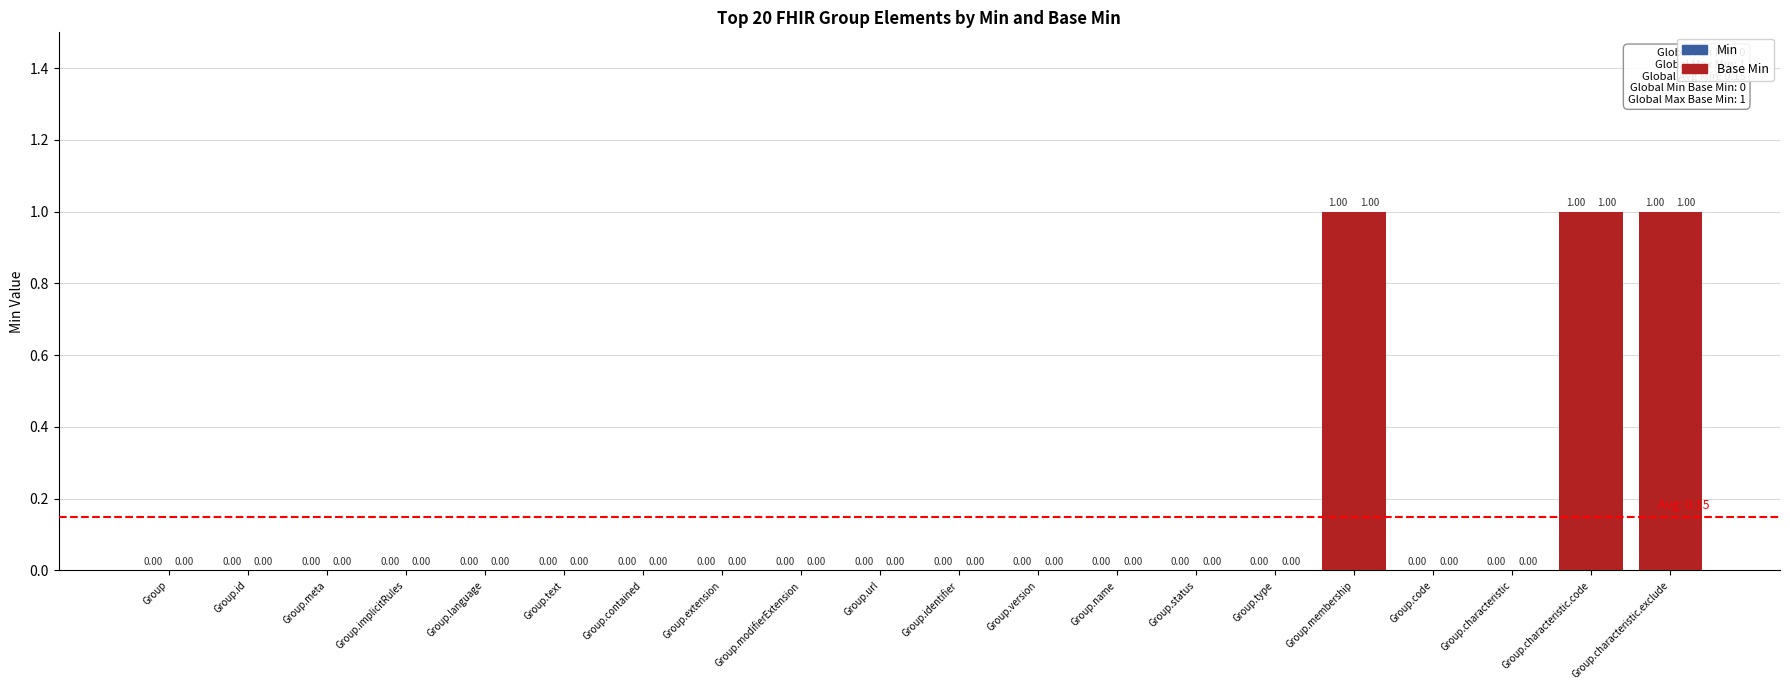

How many groups of bars are there?

20